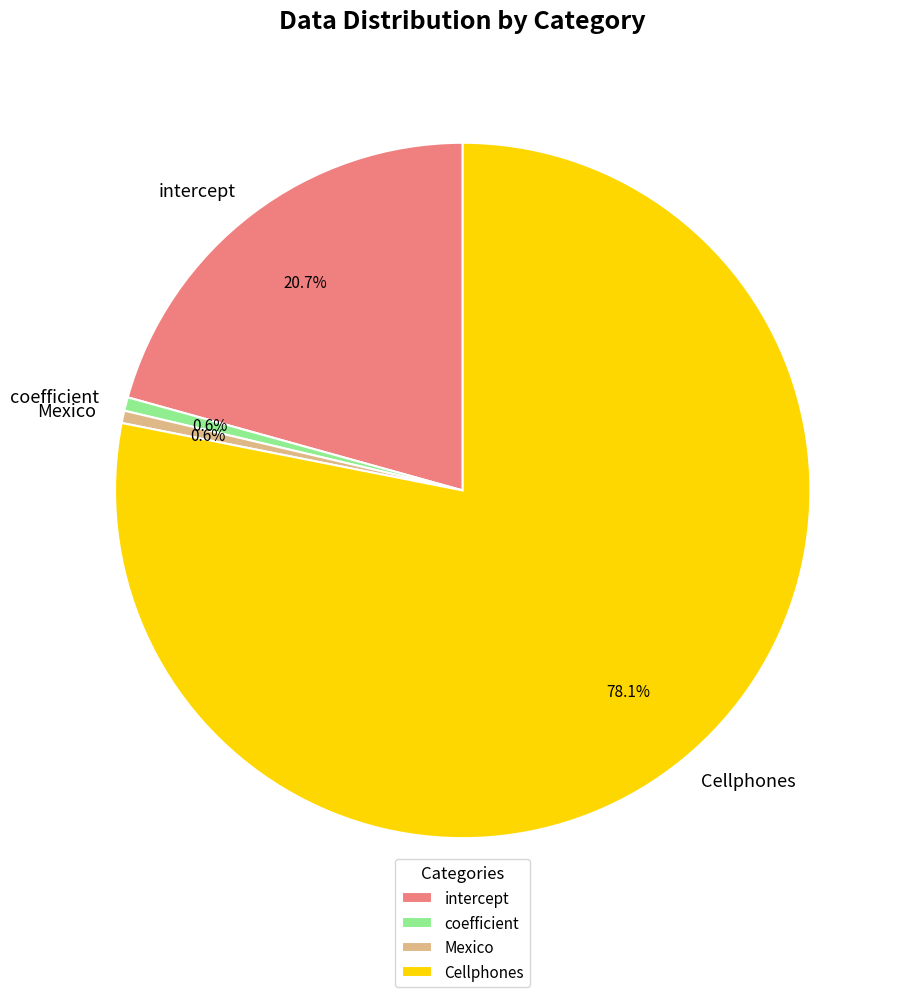

Do Mexico and intercept together represent more than half of the pie?

No